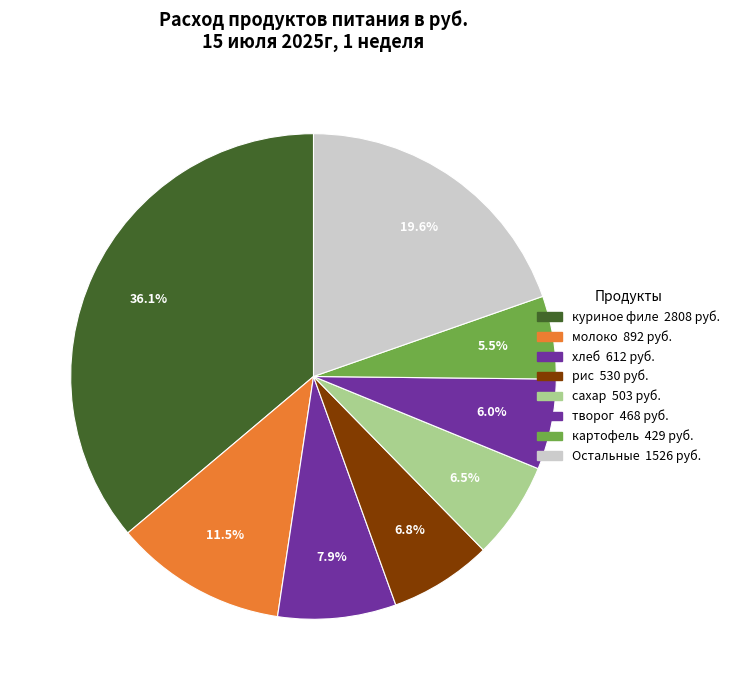

Count the number of slices in the pie.

8